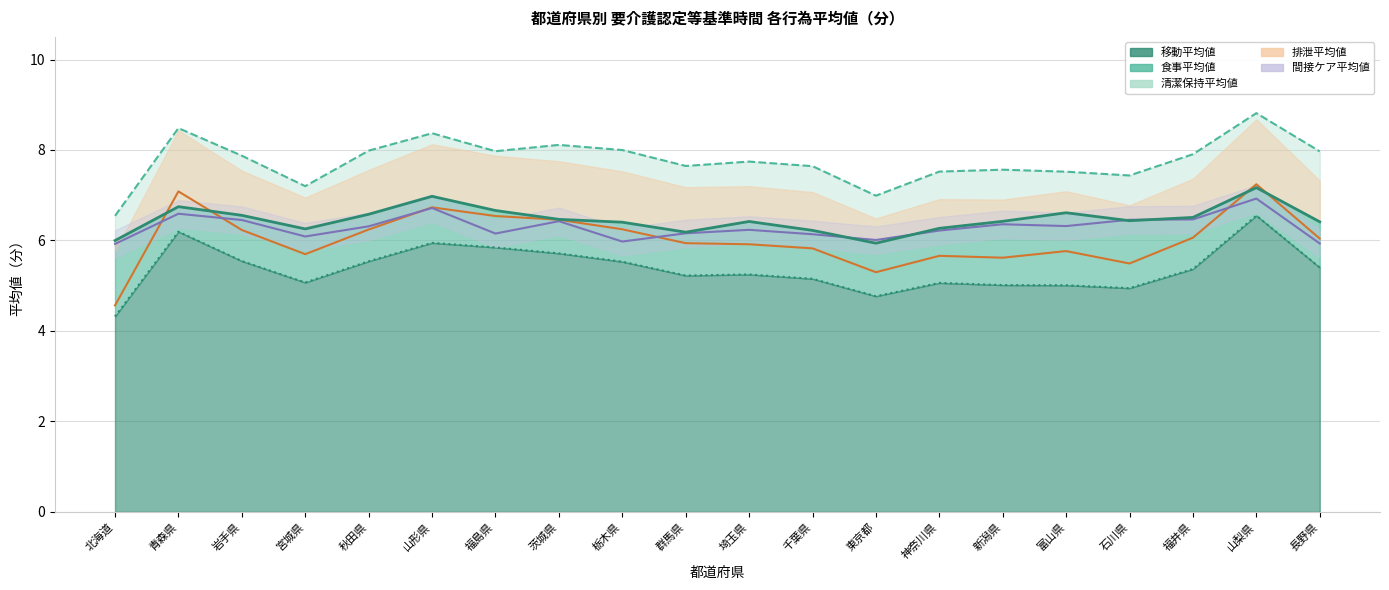

What is the sum of all 移動平均値 values?

107.4